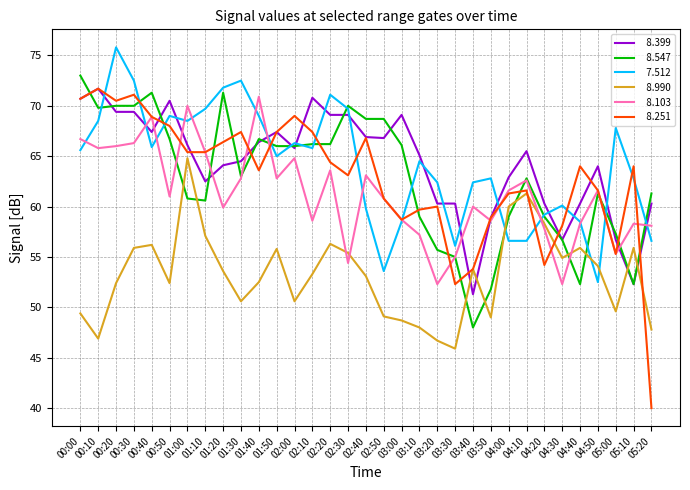

What is the total value across all series at 01:10?

380.7